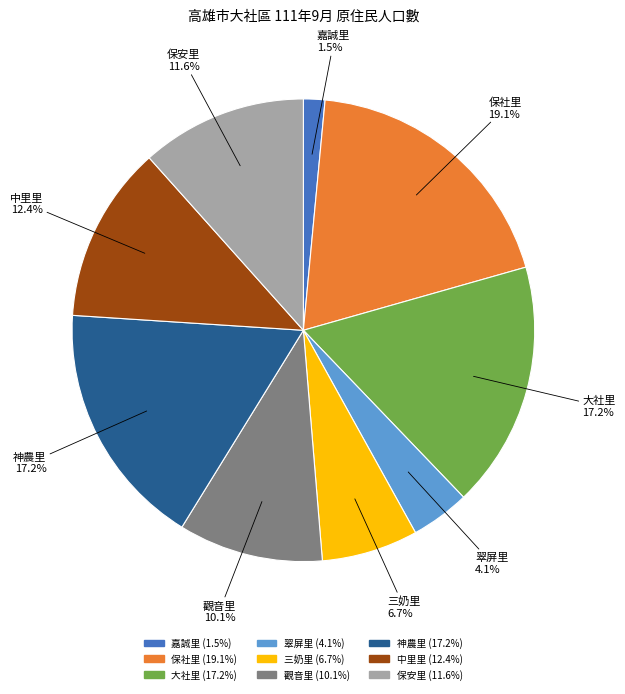

Between 神農里 and 三奶里, which is larger?

神農里